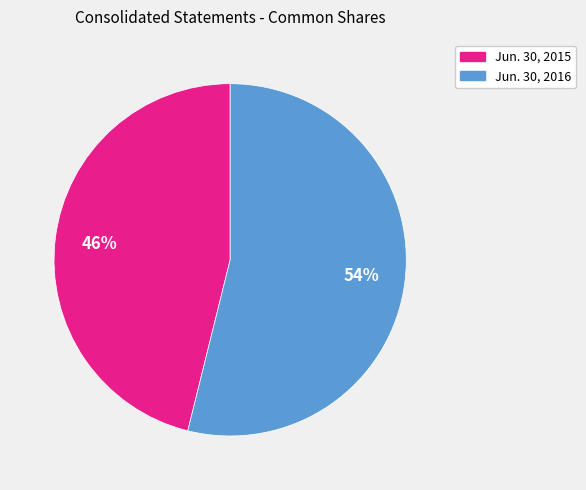

Combined, do Jun. 30, 2016 and Jun. 30, 2015 account for over 50%?

Yes